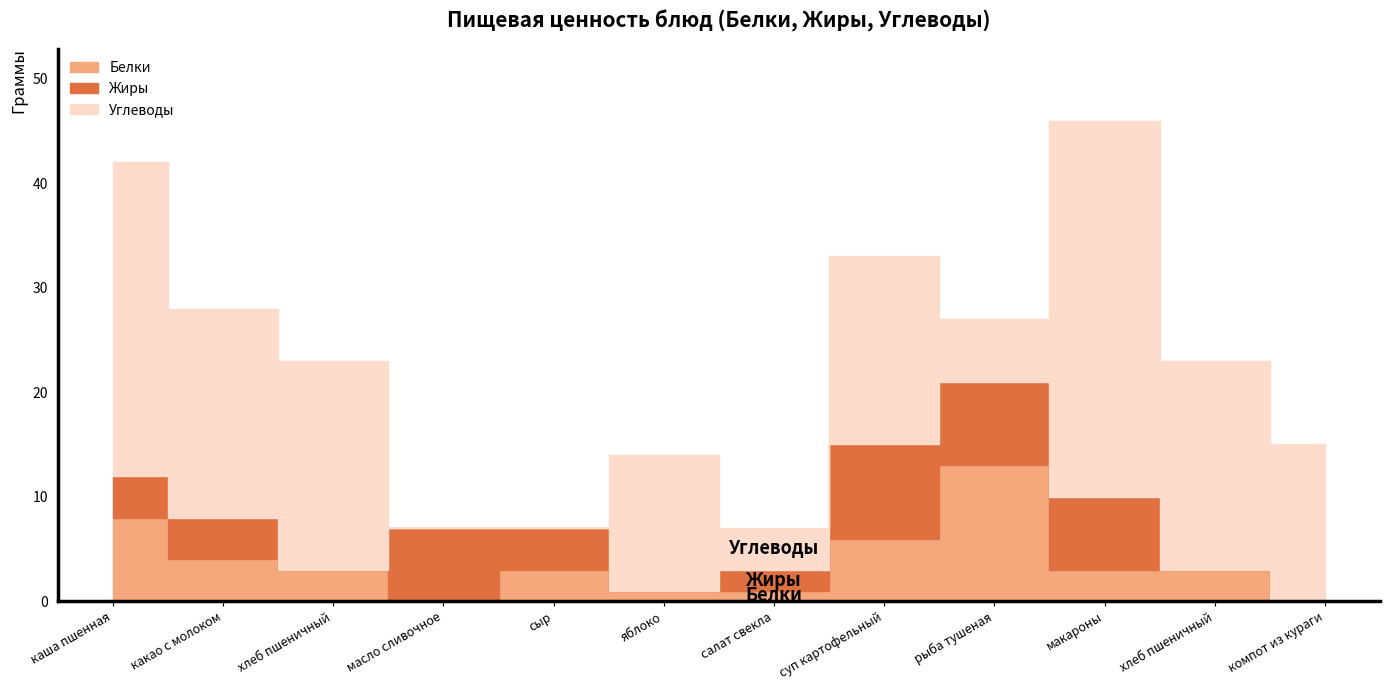

What is the highest value of the Белки series?

13